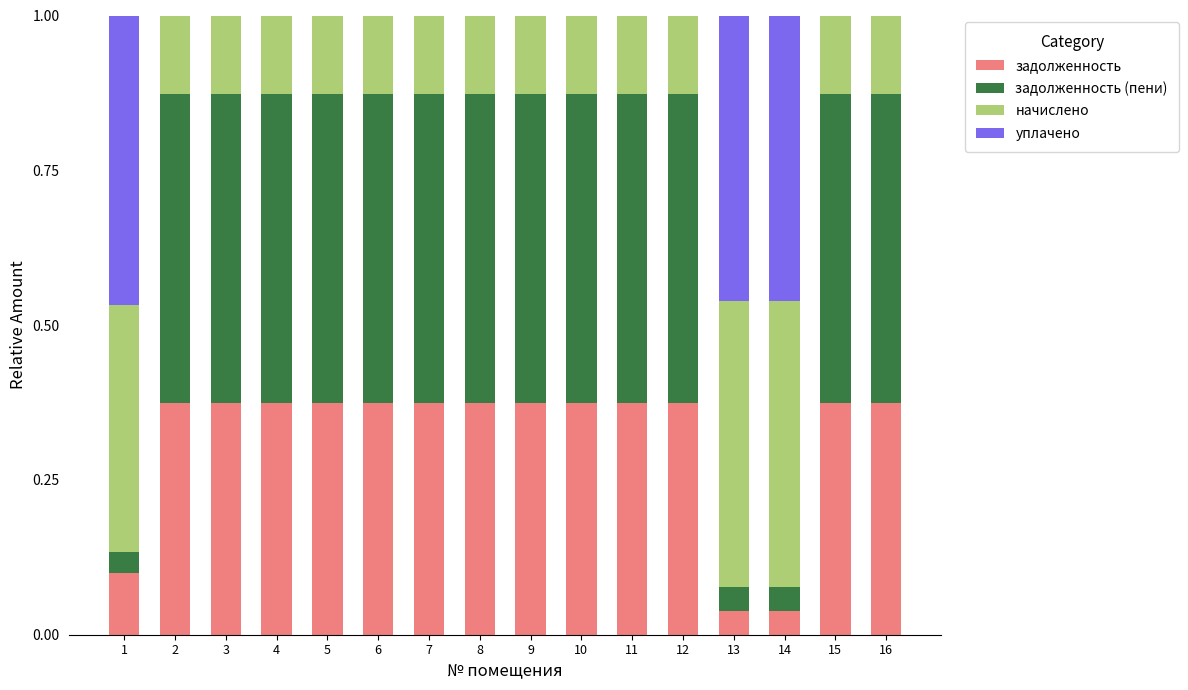

How many series are shown in this chart?

4